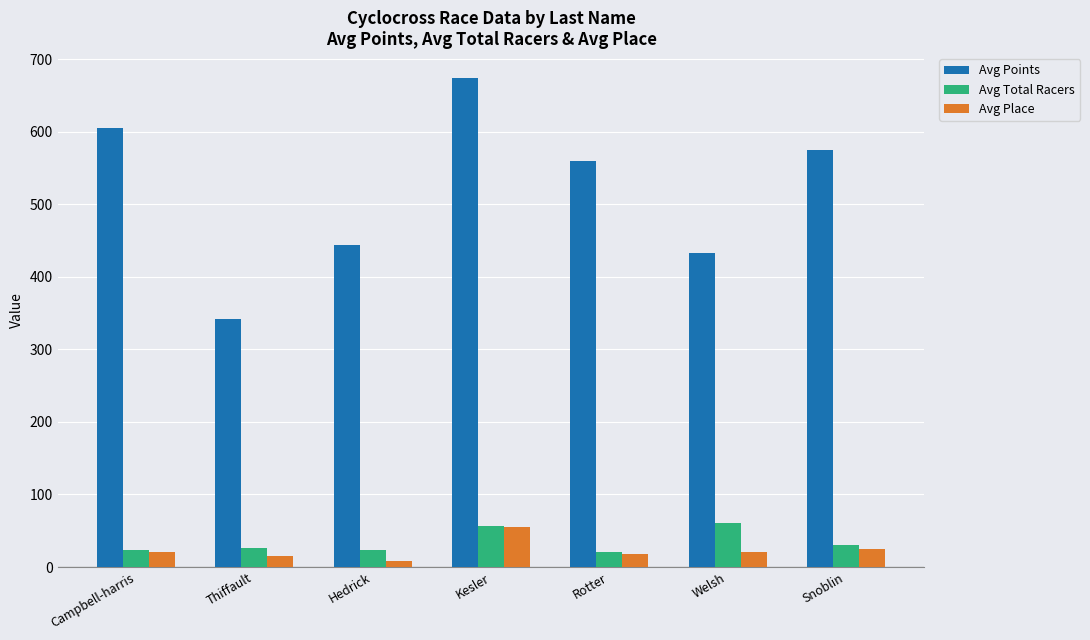

Where does the Avg Total Racers series first go above 26?

Thiffault